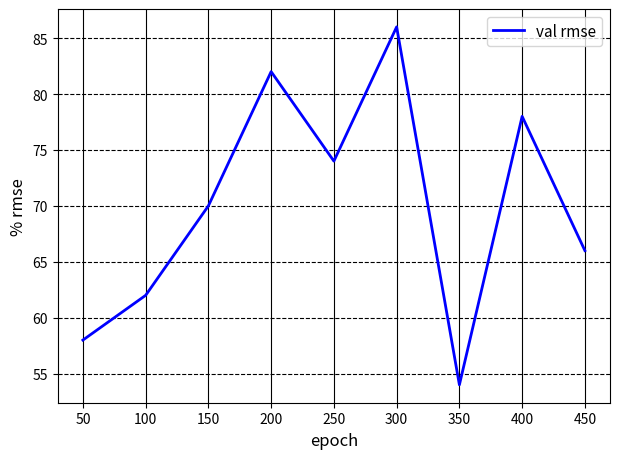

What is the difference between the values at 100 and 300?

24